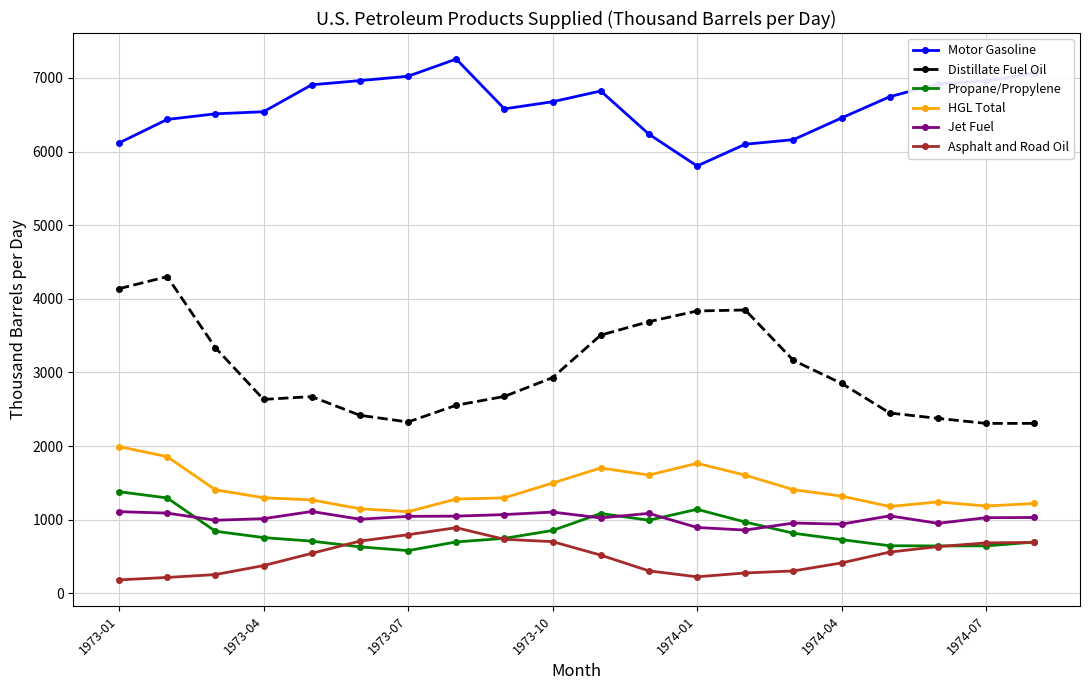

How many lines are shown in the chart?

6